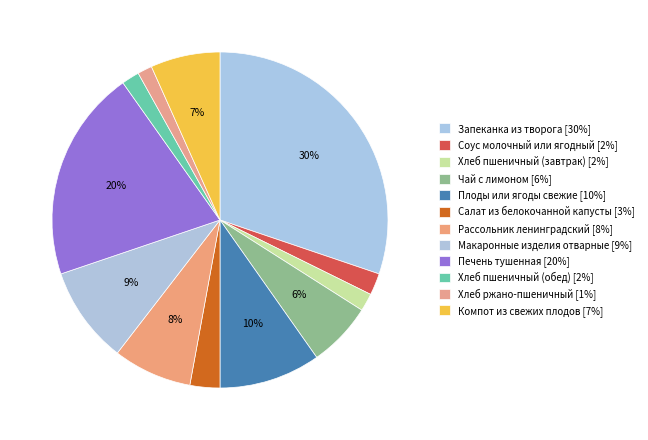

Is it true that Чай с лимоном is 6% of the pie?

True